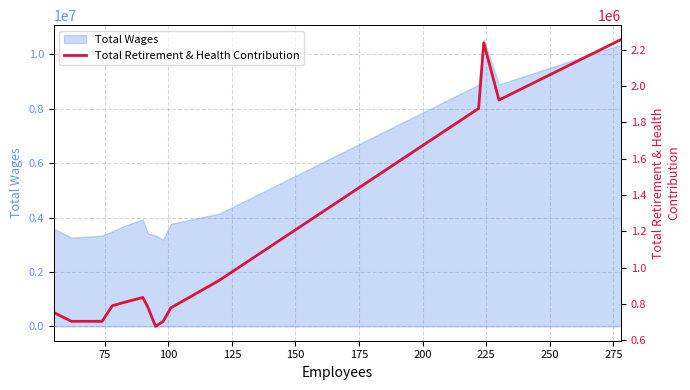

What is the maximum value for Total Wages?

10546959